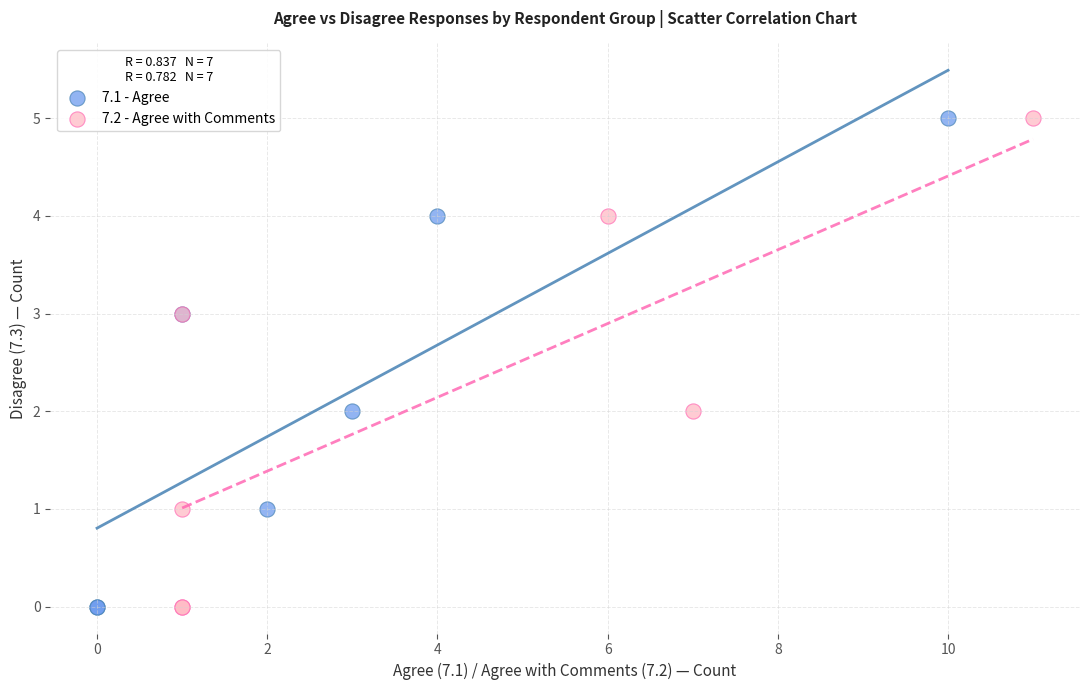

What are all the series names shown in the legend?

7.1 - Agree, 7.2 - Agree with Comments